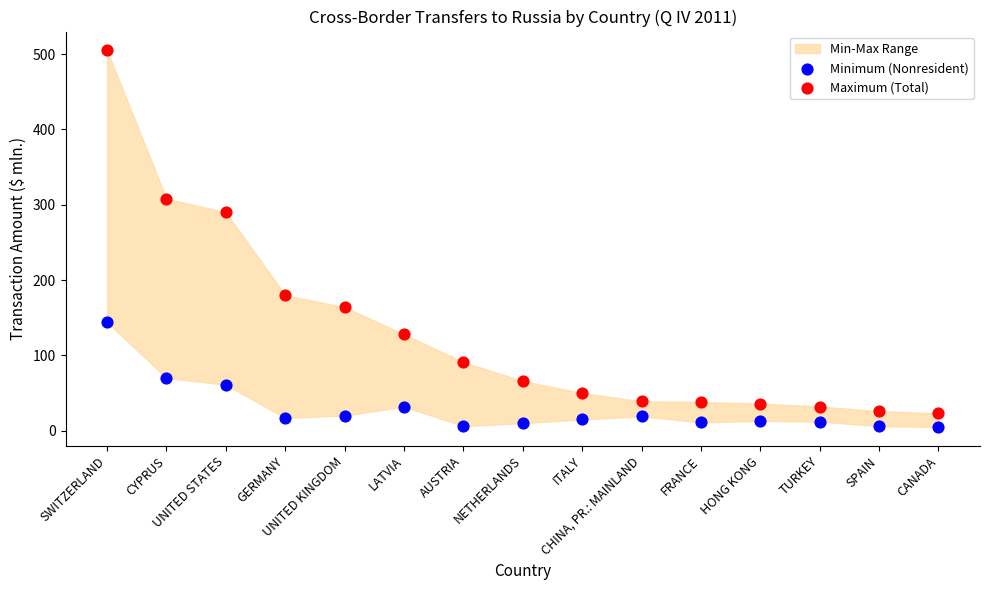

Across all data points, what is the range of Y values (max minus min)?

500